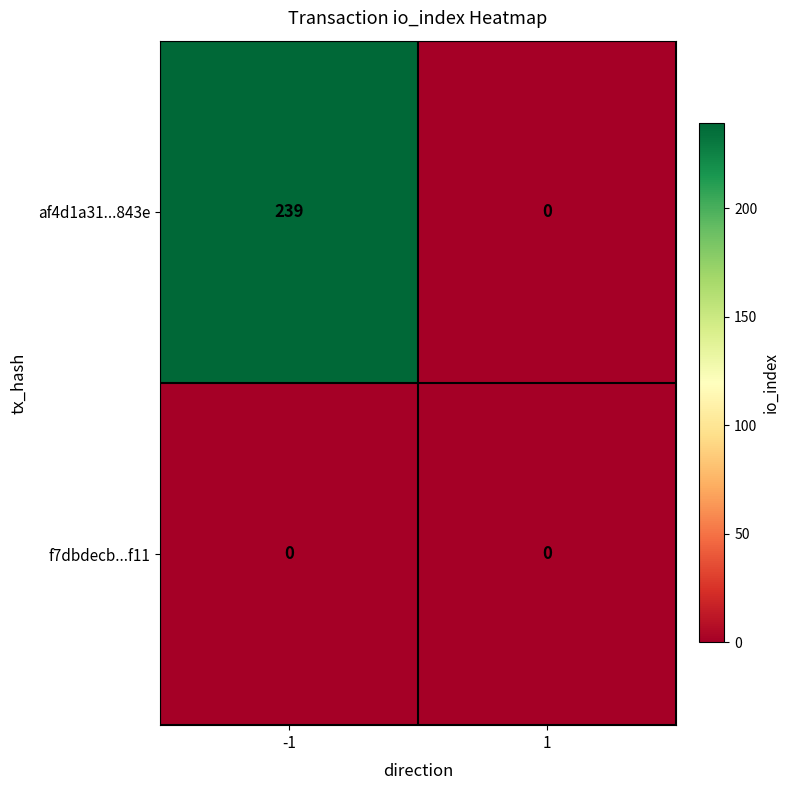

What is the greatest value displayed?

239